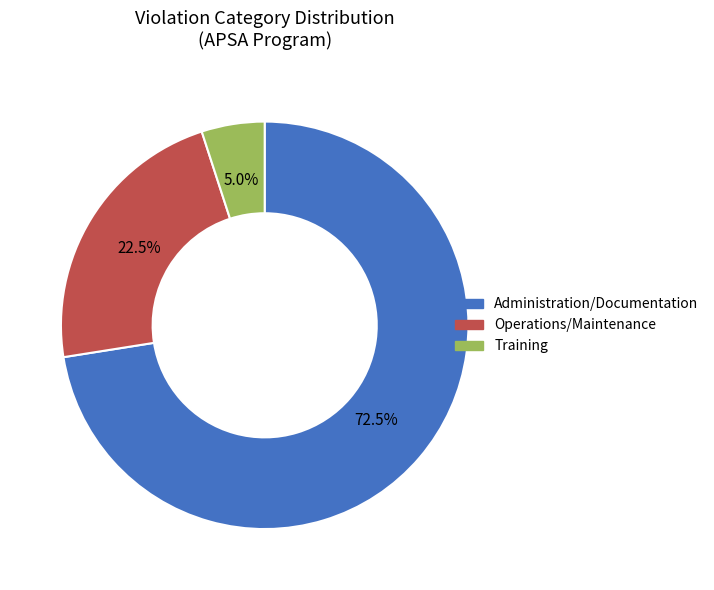

To the nearest percent, what is the average slice percentage?

33%